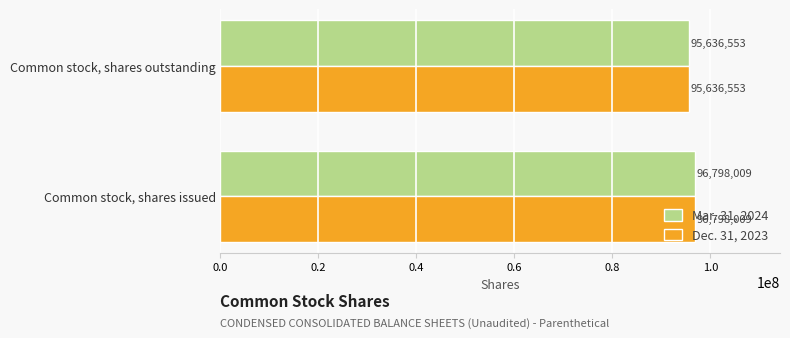

True or false: Dec. 31, 2023 has a value of 95636553 at Common stock, shares outstanding.

True